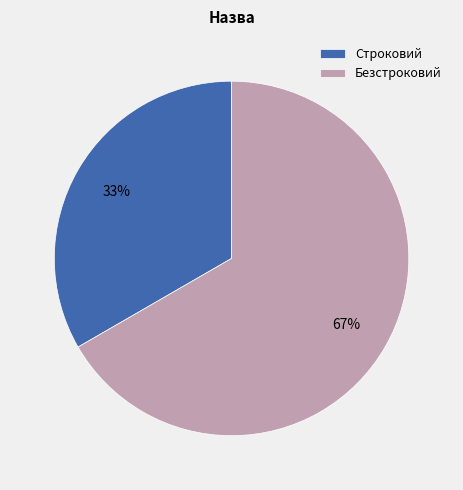

The Безстроковий slice represents 67% of the pie. True or false?

True